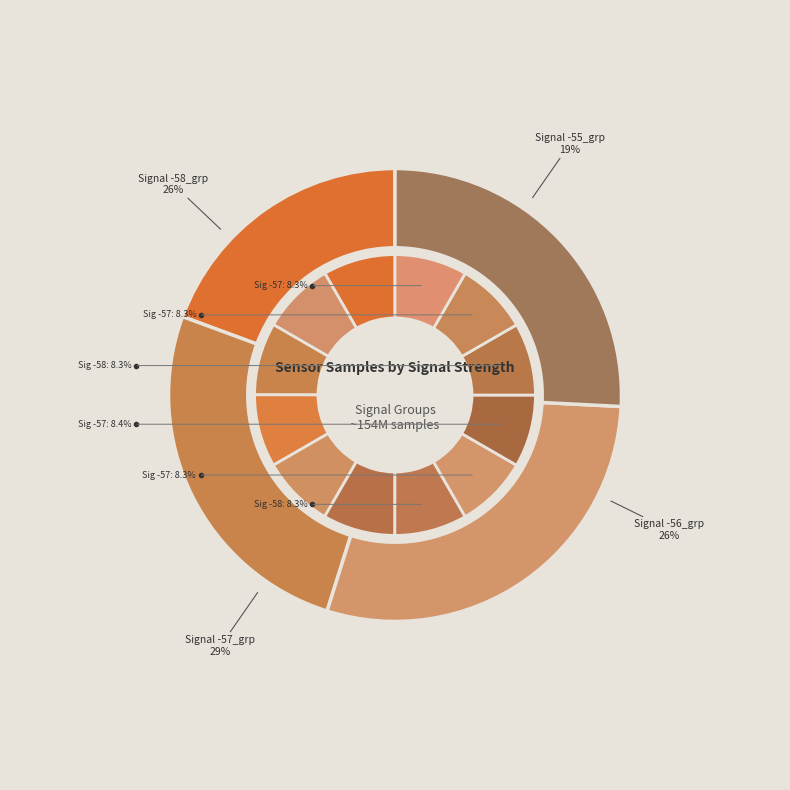

What is the ratio of the value at -58 to the value at -58?

1.0